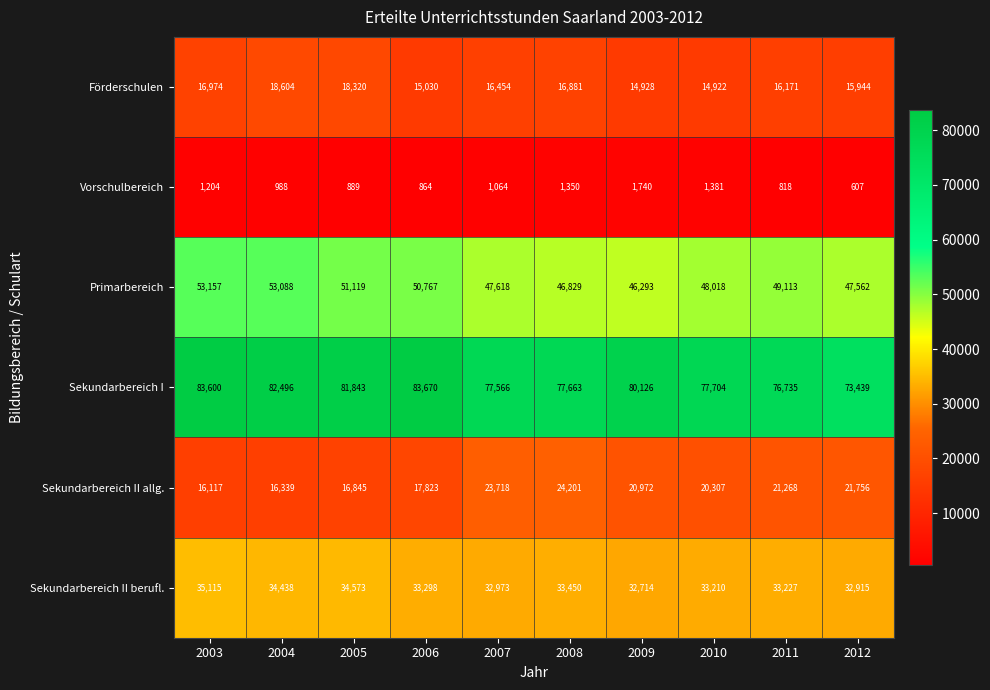

What is the total value across all series at 2004?

205953